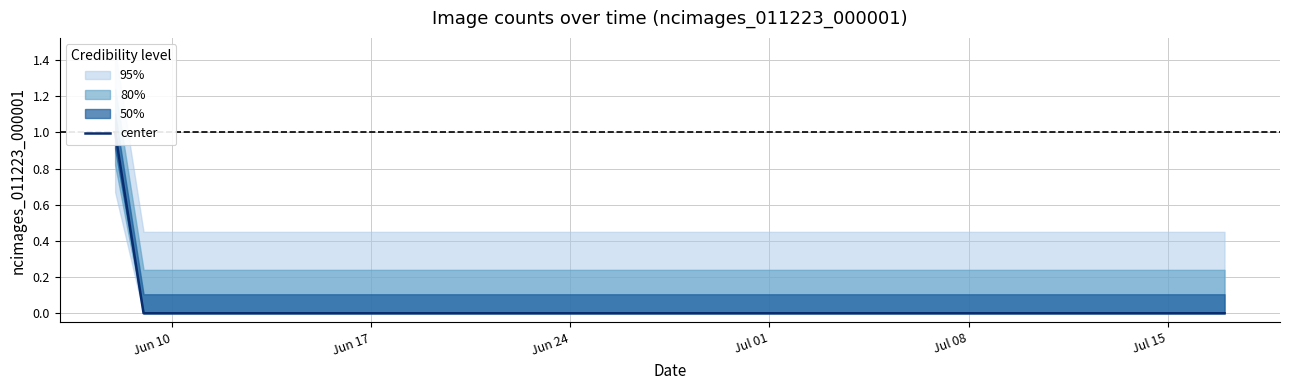

How many series are shown in this chart?

1